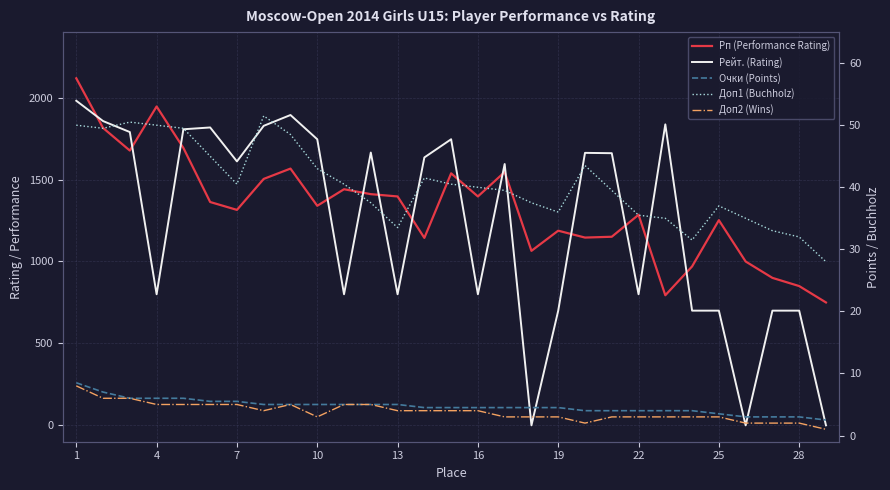

Reading left to right, what are all the values shown in this chart?

Рп (Performance Rating): 2118.0	1815.0	1677.0	1946.0	1693.0	1363.0	1315.0	1504.0	1567.0	1340.0	1441.0	1411.0	1397.0	1144.0	1538.0	1397.0	1546.0	1065.0	1188.0	1146.0	1151.0	1285.0	794.0	970.0	1252.0	1000.0	900.0	850.0	750.0
Рейт. (Rating): 1981.0	1857.0	1790.0	800.0	1807.0	1818.0	1611.0	1828.0	1894.0	1746.0	800.0	1665.0	800.0	1635.0	1746.0	800.0	1595.0	0.0	700.0	1663.0	1661.0	800.0	1837.0	700.0	700.0	0.0	700.0	700.0	0.0
Очки (Points): 8.5	7.0	6.0	6.0	6.0	5.5	5.5	5.0	5.0	5.0	5.0	5.0	5.0	4.5	4.5	4.5	4.5	4.5	4.5	4.0	4.0	4.0	4.0	4.0	3.5	3.0	3.0	3.0	2.5
Доп1 (Buchholz): 50.0	49.5	50.5	50.0	49.5	45.0	40.5	51.5	48.5	43.0	40.5	37.5	33.5	41.5	40.5	40.0	39.5	37.5	36.0	43.5	39.5	35.5	35.0	31.5	37.0	35.0	33.0	32.0	28.0
Доп2 (Wins): 8.0	6.0	6.0	5.0	5.0	5.0	5.0	4.0	5.0	3.0	5.0	5.0	4.0	4.0	4.0	4.0	3.0	3.0	3.0	2.0	3.0	3.0	3.0	3.0	3.0	2.0	2.0	2.0	1.0